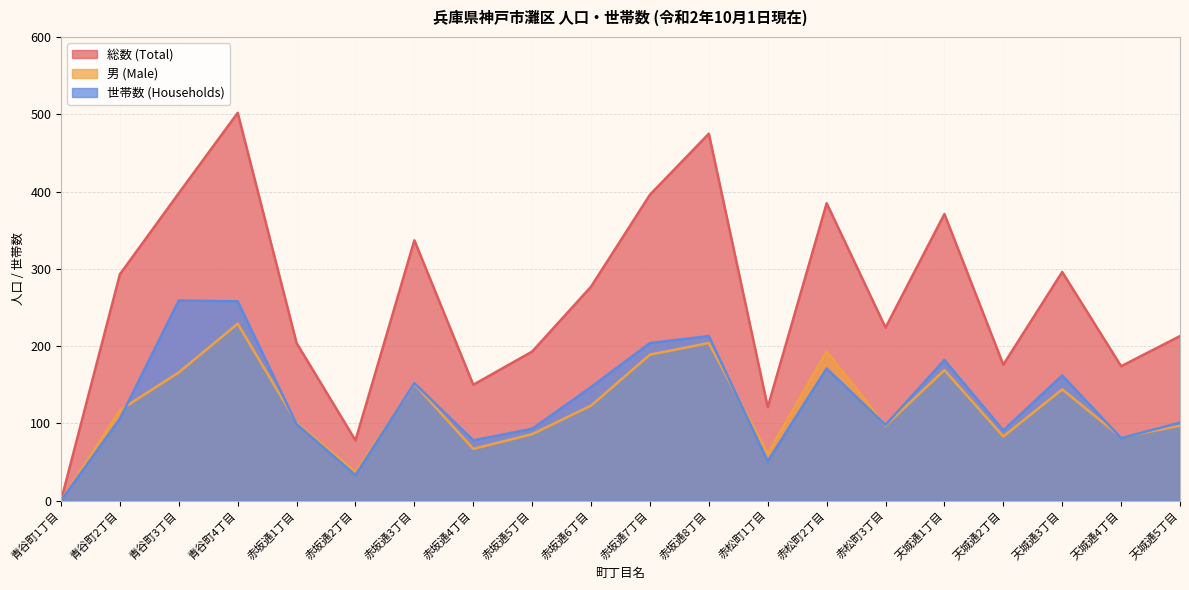

List the series in order of their peak value, highest first.

総数 (Total), 世帯数 (Households), 男 (Male)